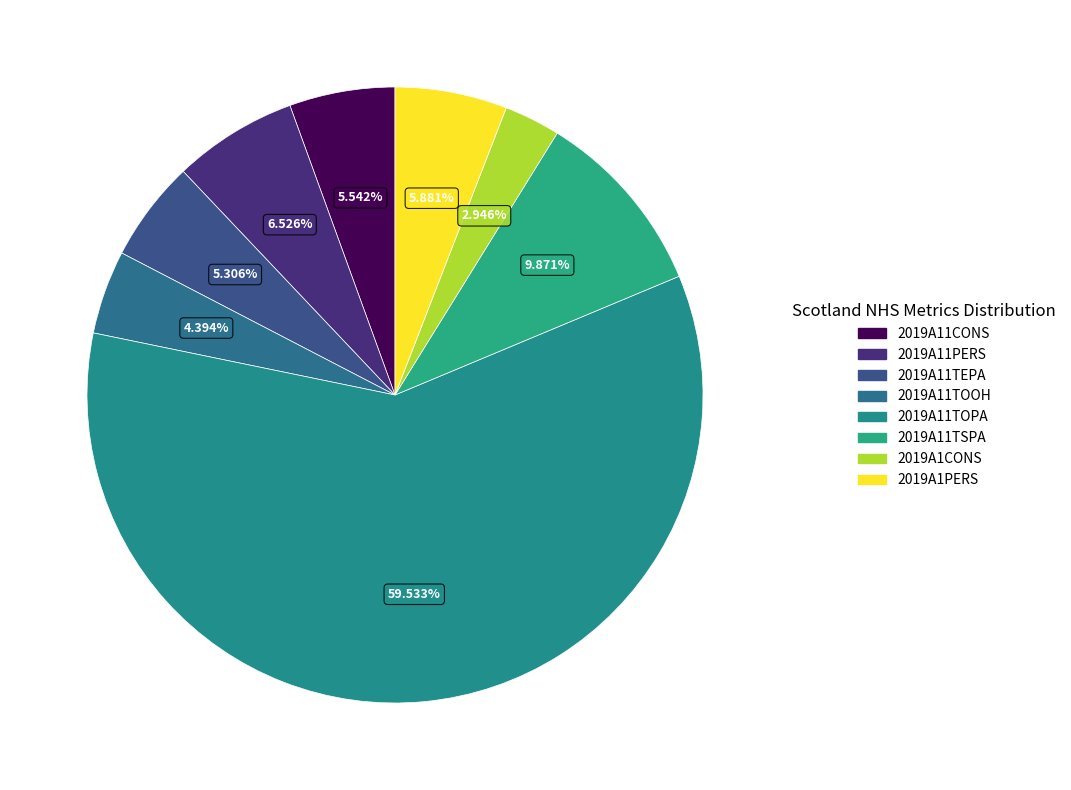

To the nearest percent, what portion does 2019A11TEPA represent?

5%